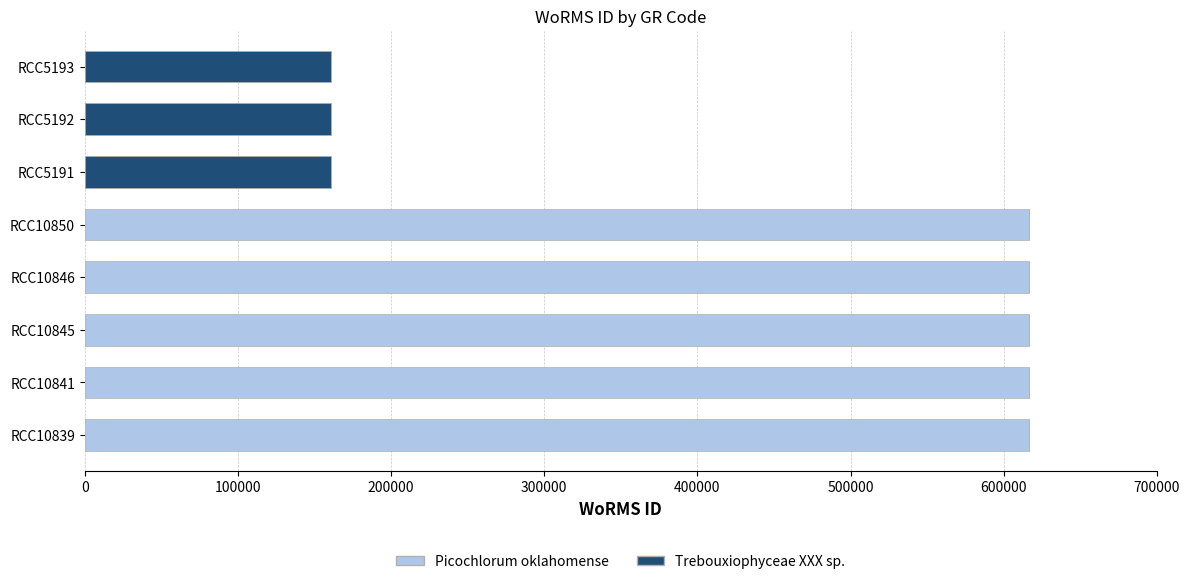

What is the sum of the Picochlorum oklahomense values at RCC10846 and RCC10845?

1233624